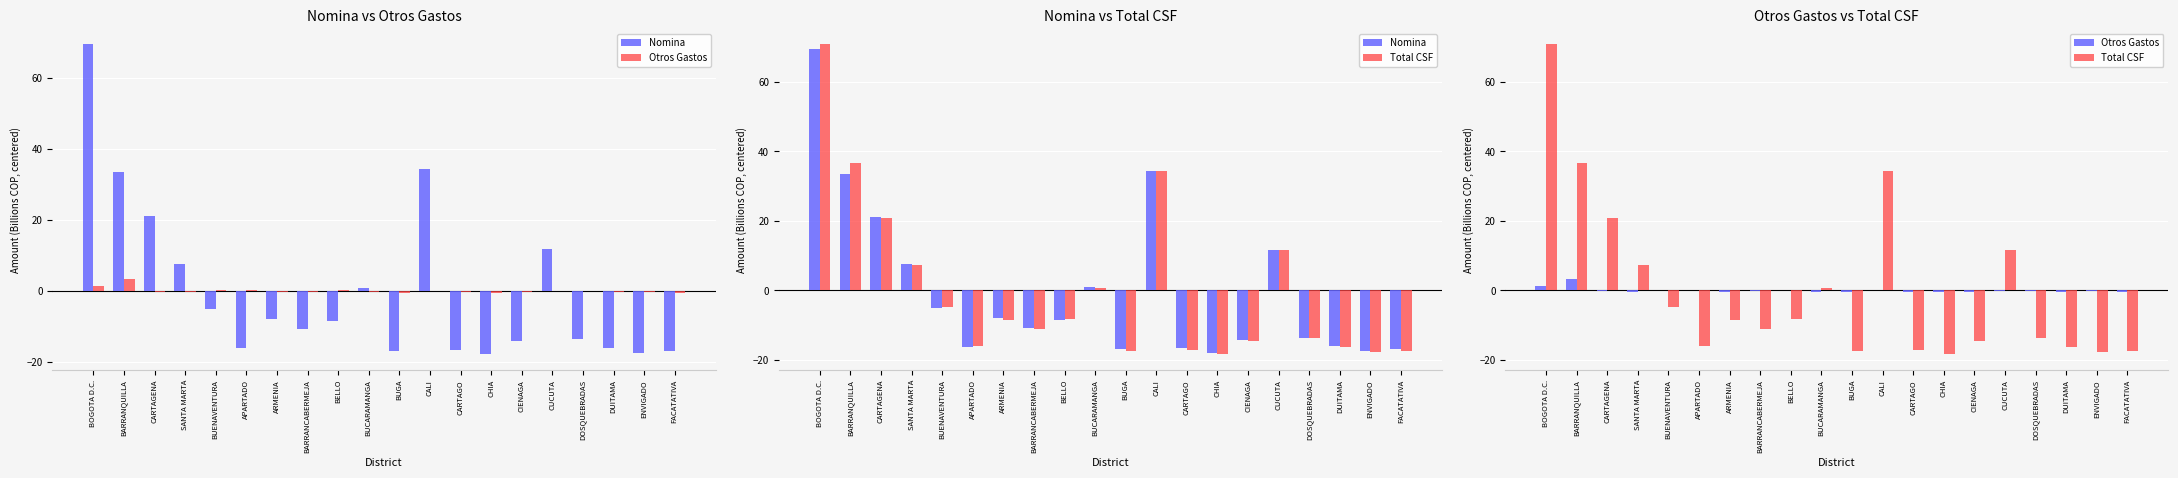

How many values in Otros Gastos are above zero?

6